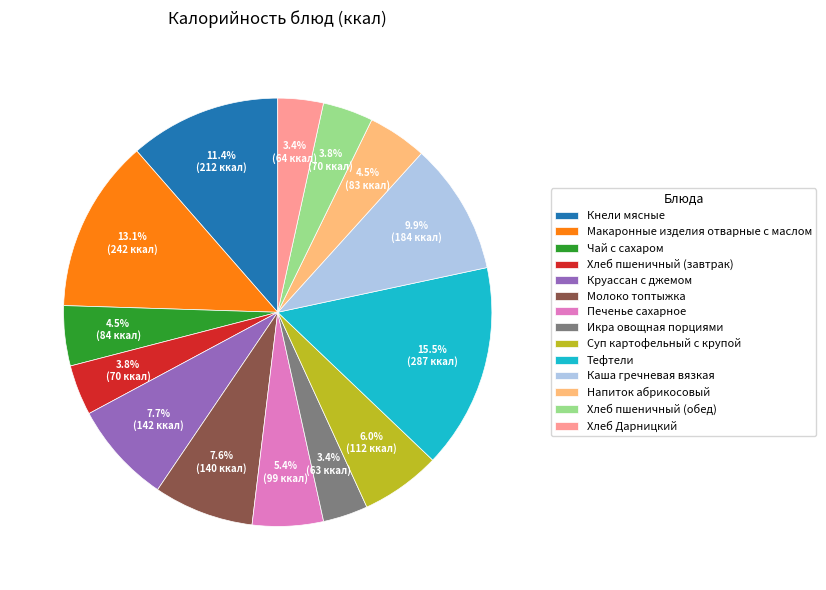

Approximately how many times larger is the value at Суп картофельный с крупой compared to Хлеб Дарницкий?

1.8